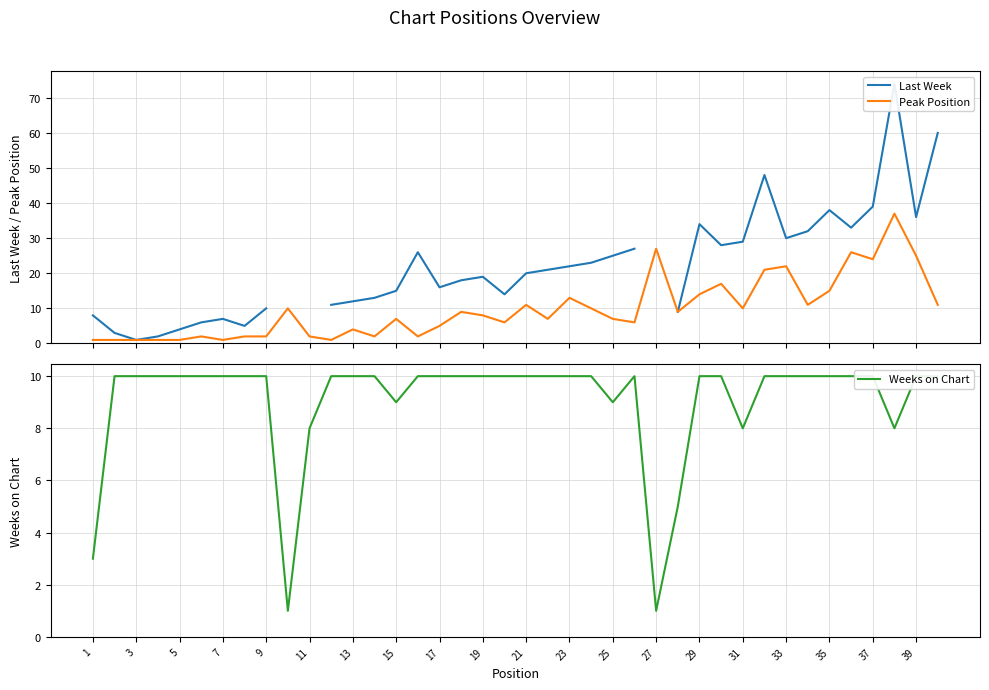

Which series has the largest range (max minus min)?

Last Week